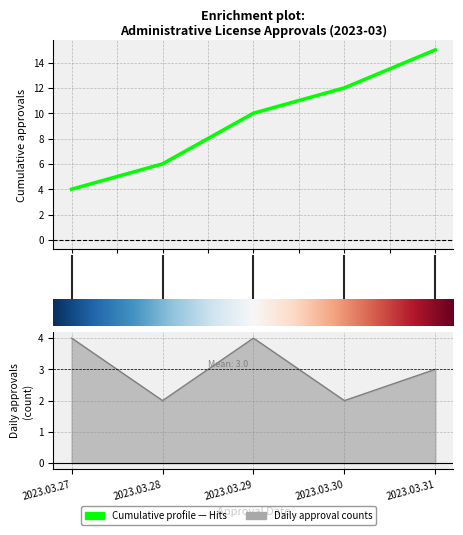

Does the chart display data point markers on the line(s)?

No